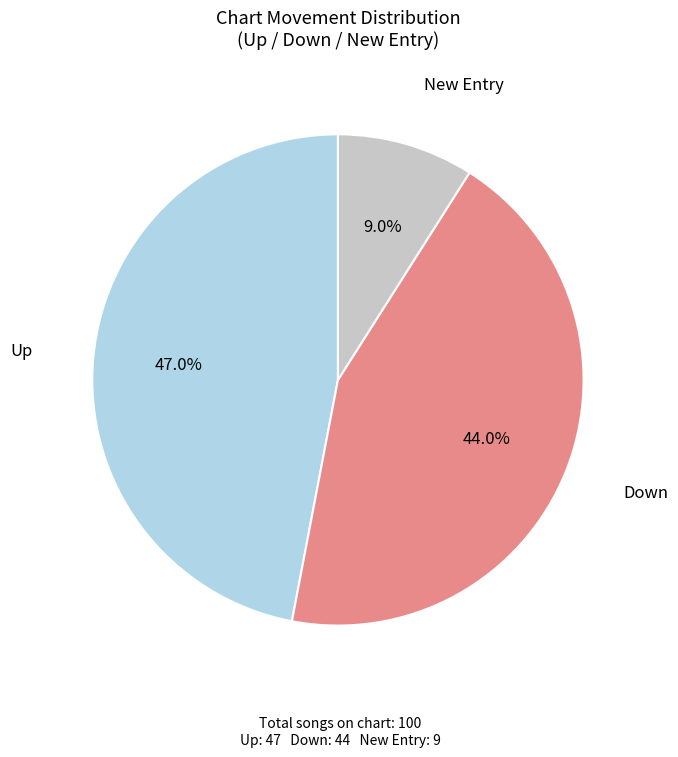

Does any single category account for the majority?

No